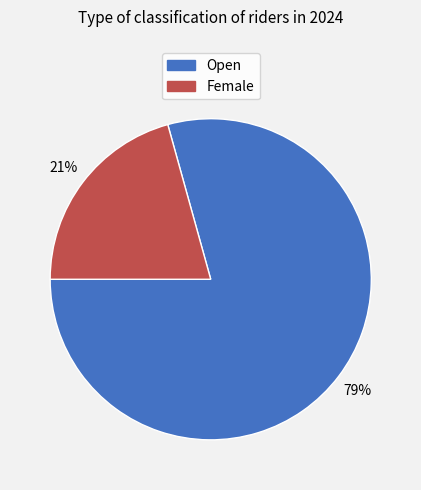

What is the majority slice?

Open